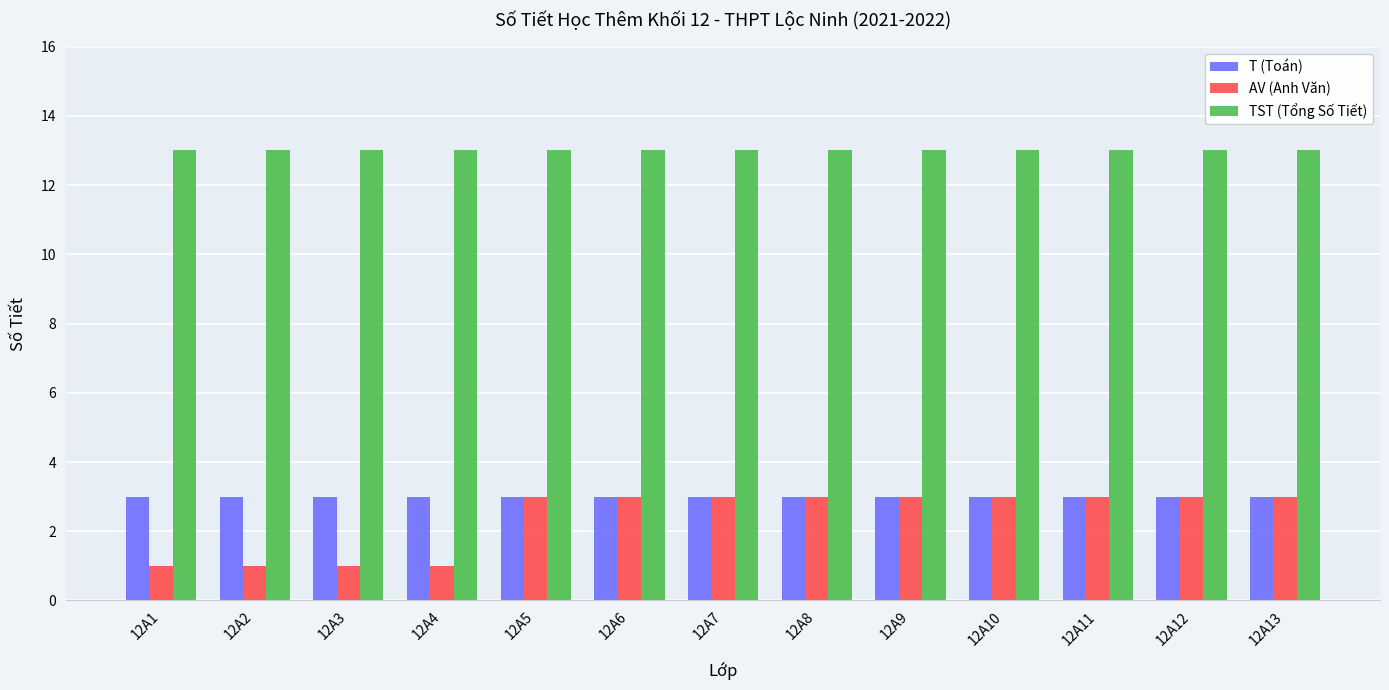

The T (Toán) series shows 3 at 12A5. True or false?

True